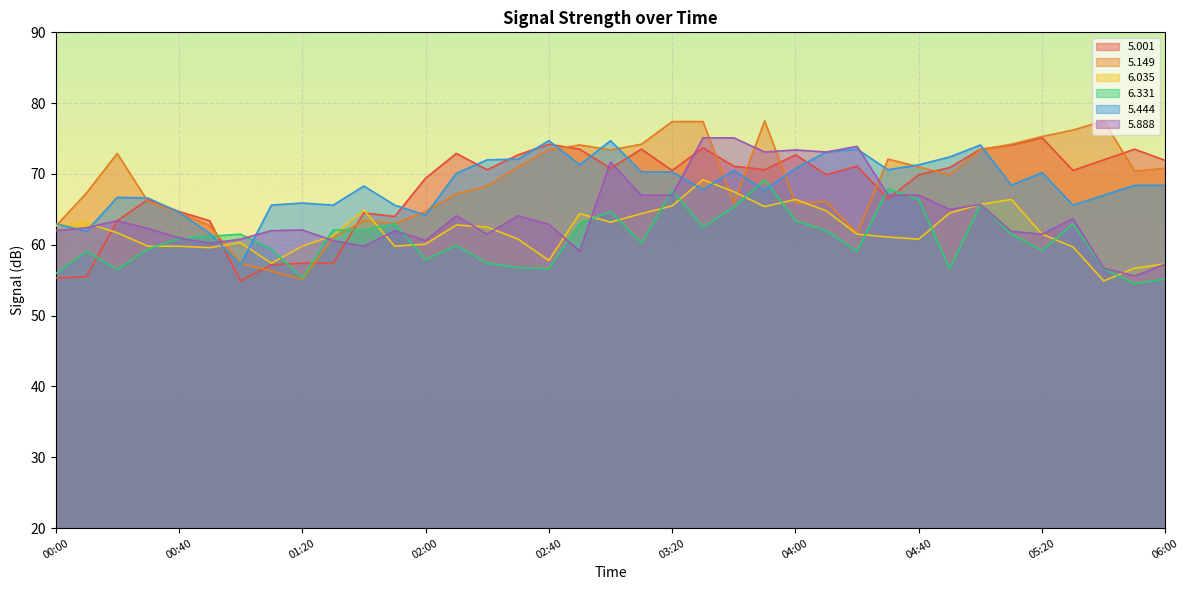

What is the spread (max minus min) of values at 02:00?

11.5